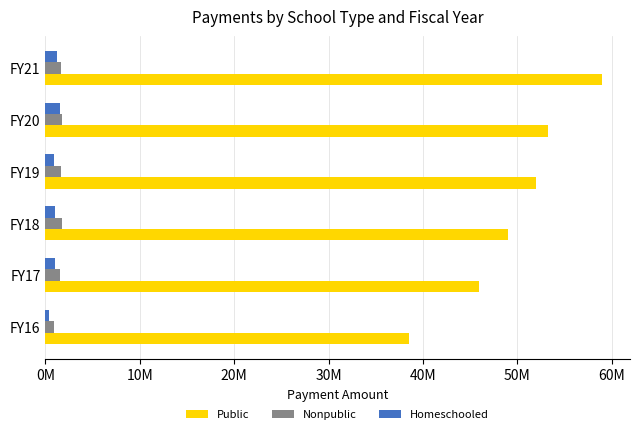

What are all the series names shown in the legend?

Public, Nonpublic, Homeschooled